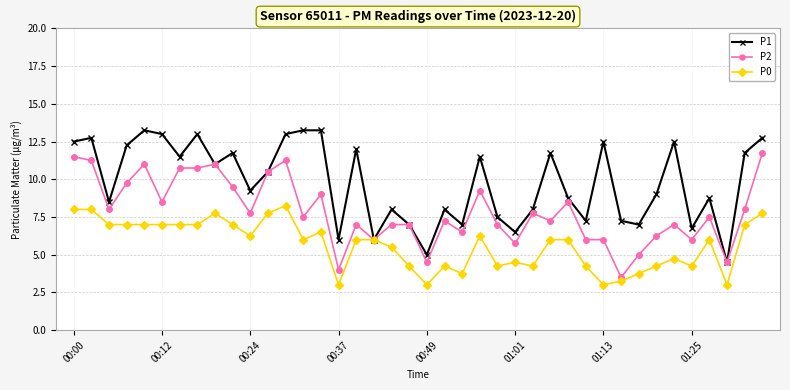

True or false: P0 has more than 1 points higher than both neighbors.

True